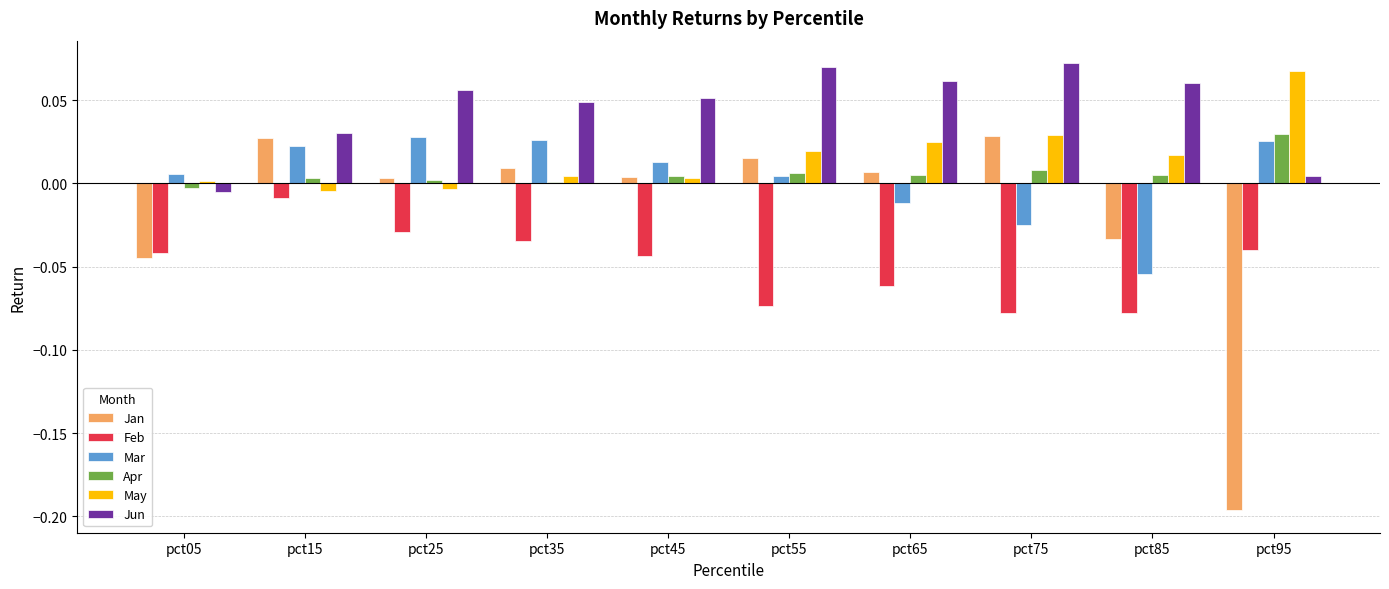

Is the value of Jun at pct05 greater than the value of Apr at pct85?

No